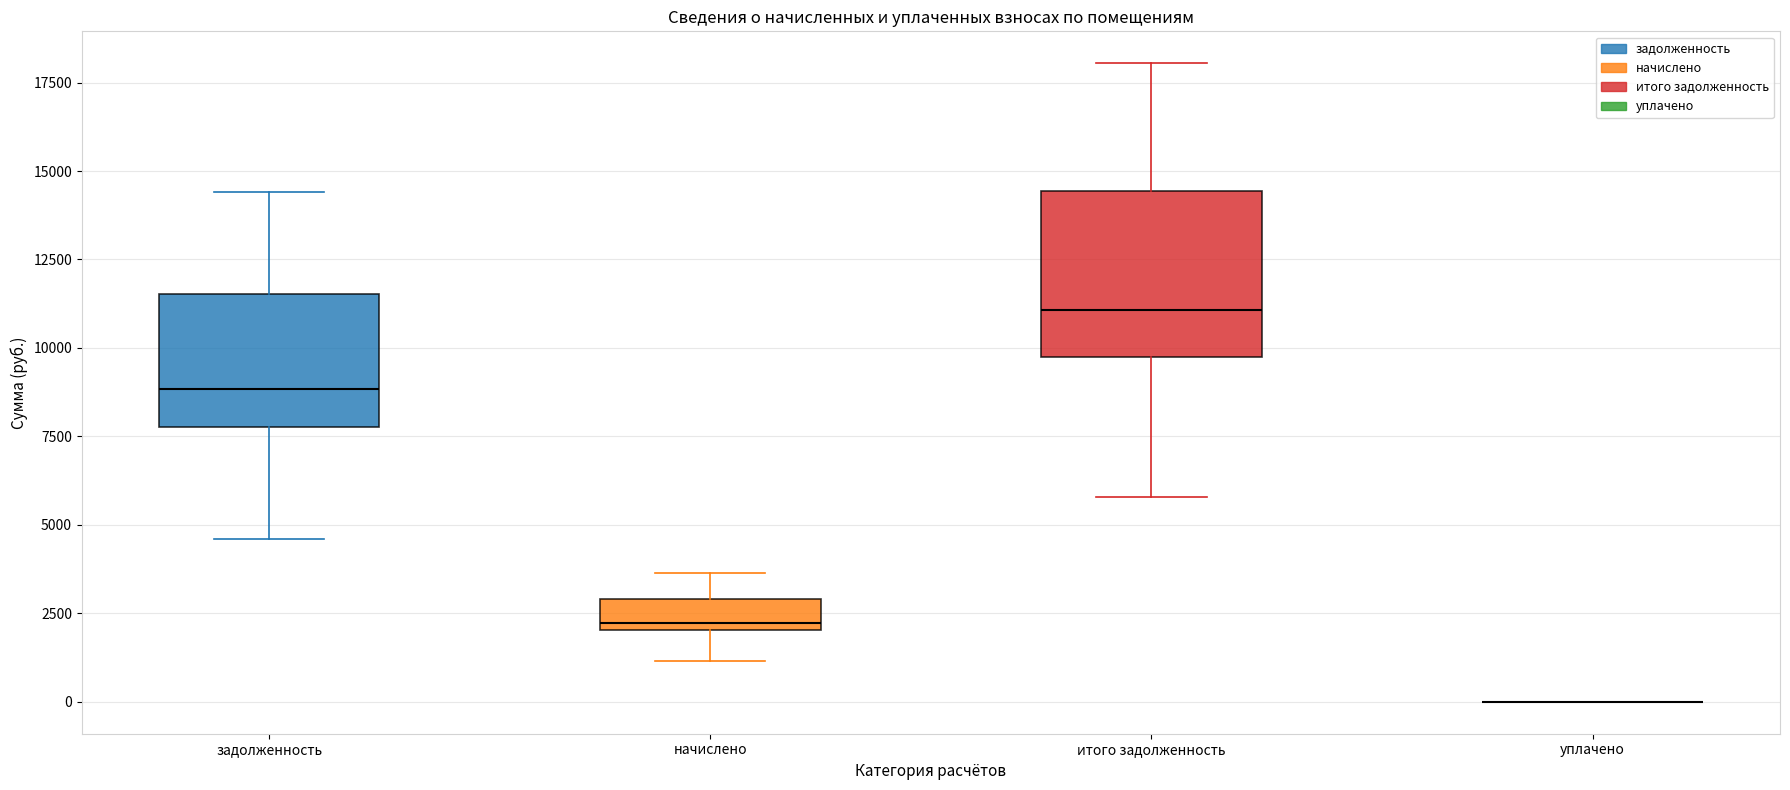

Reading left to right, transcribe this box plot: for each box, give where its median line is, the range the box spans, and where its two whiskers end, as read against the y-axis. The values are not printed on the chart, so give them approximately, as read against the axis.

задолженность: median 9000, box 8000 to 11500, whiskers 4500 to 14500
начислено: median 2000 (just above the box's lower edge), box 2000 to 3000, whiskers 1000 to 3500
итого задолженность: median 11000, box 9500 to 14500, whiskers 6000 to 18000
уплачено: box collapsed to a line at 0, whiskers 0 to 0